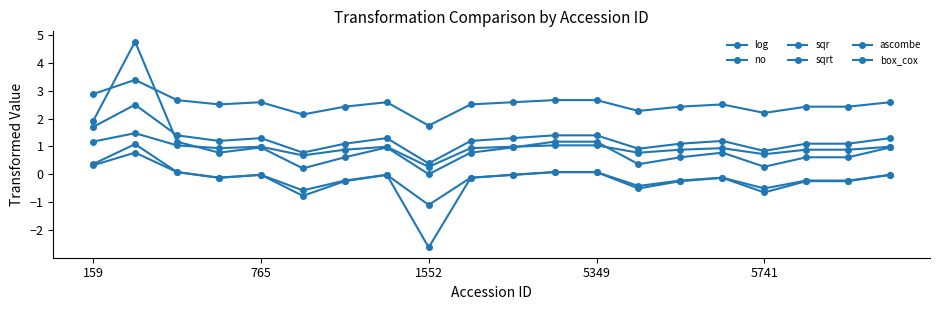

How many series are shown in this chart?

6